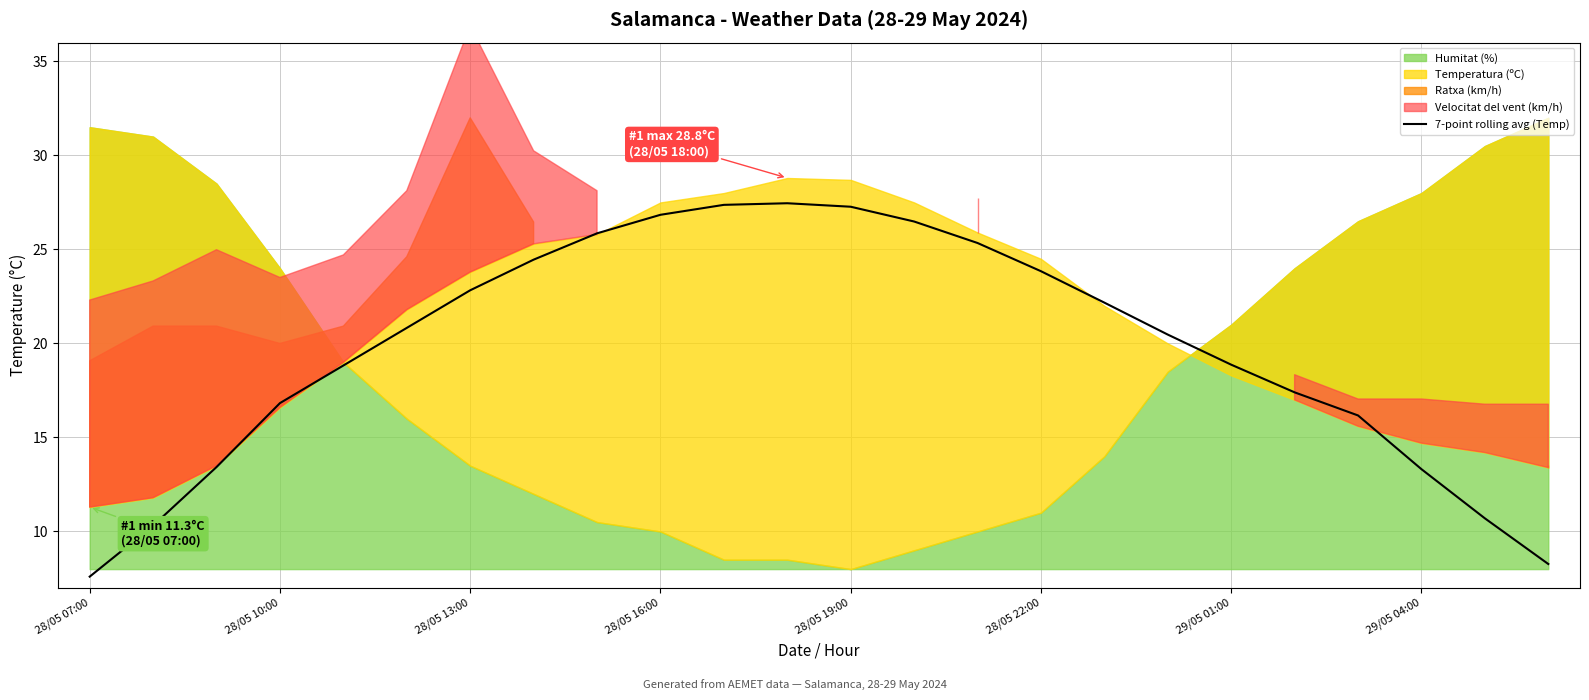

True or false: 7-point rolling avg (Temp) has a value of 23.8 at 28/05 22:00.

True